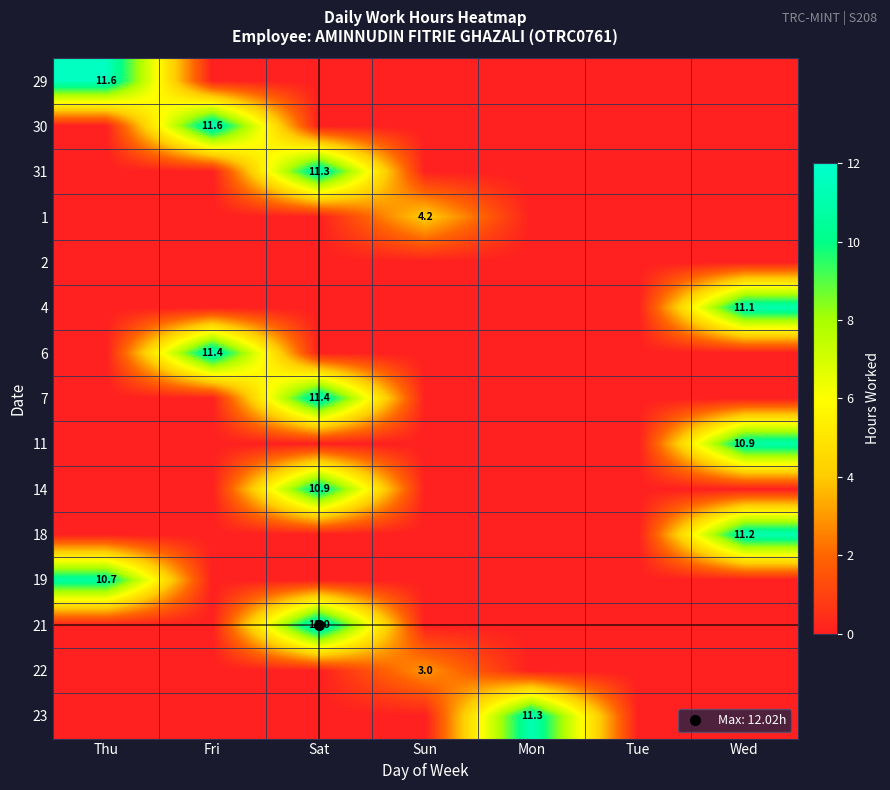

How many data points in 18 are above 0?

1